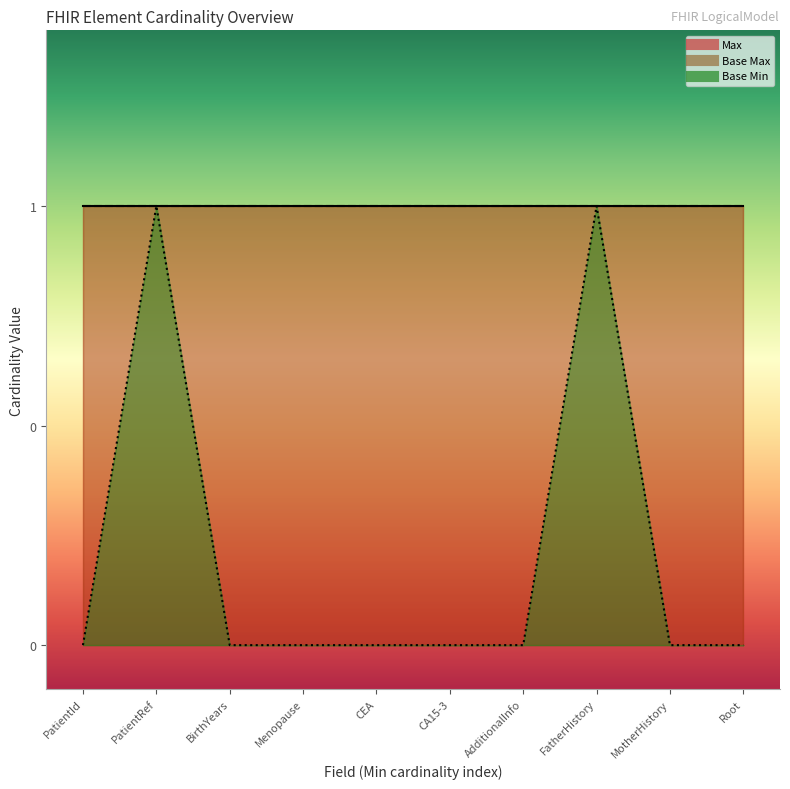

Which series has the widest spread of values?

Base Min